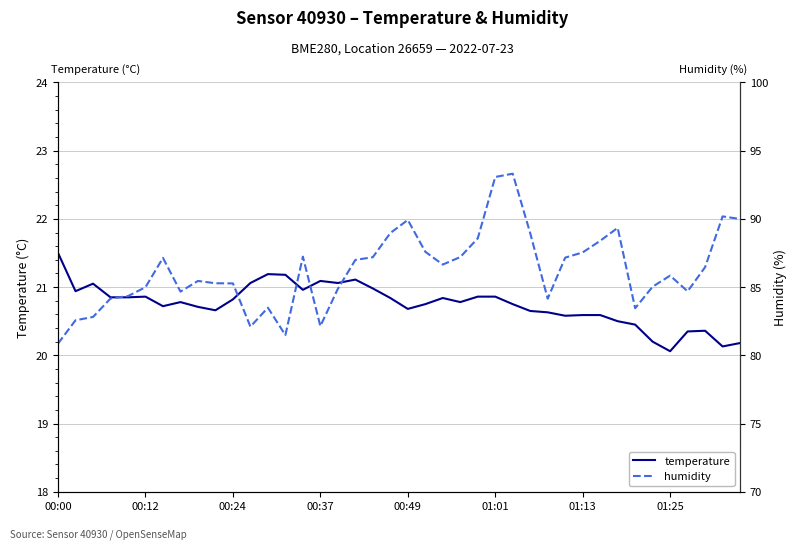

How many categories are shown in the chart?

40